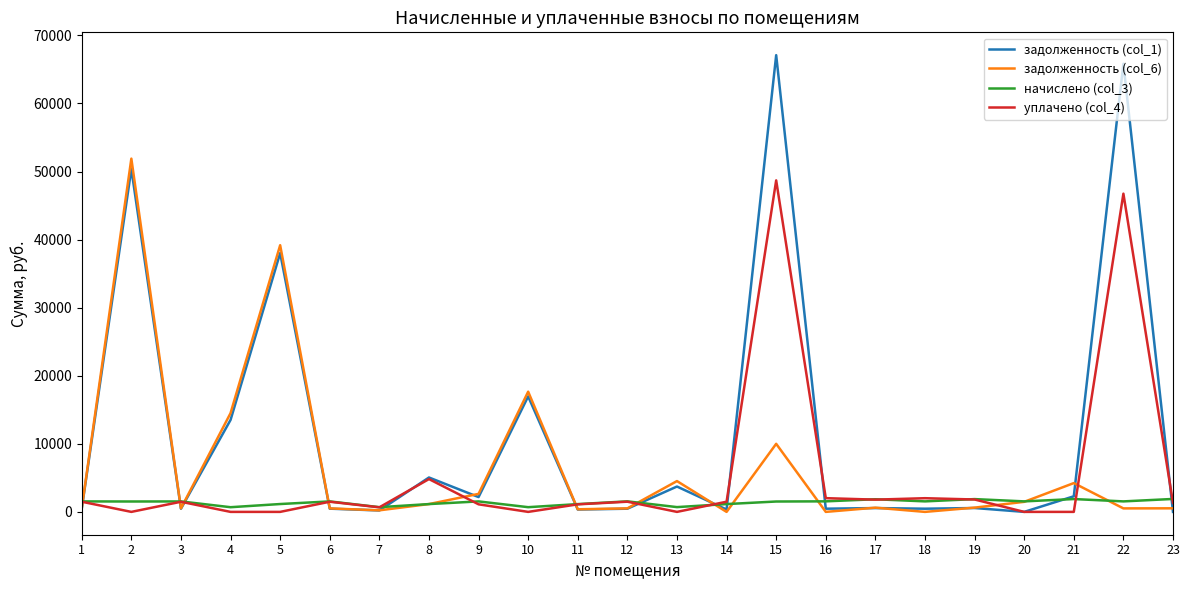

Where is the first local maximum for задолженность (col_1)?

2